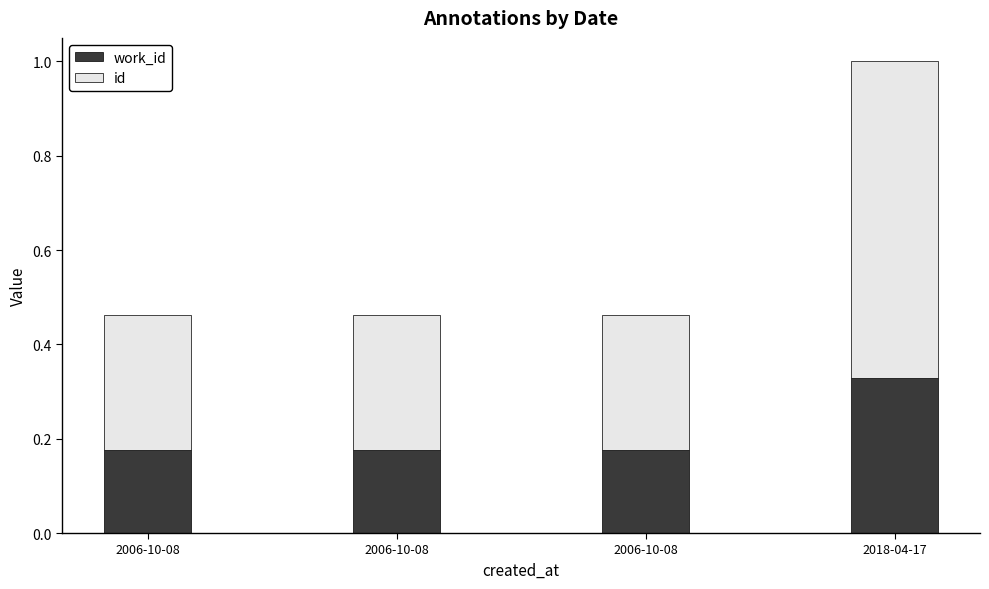

Are the bars grouped side by side (vs. stacked)?

No